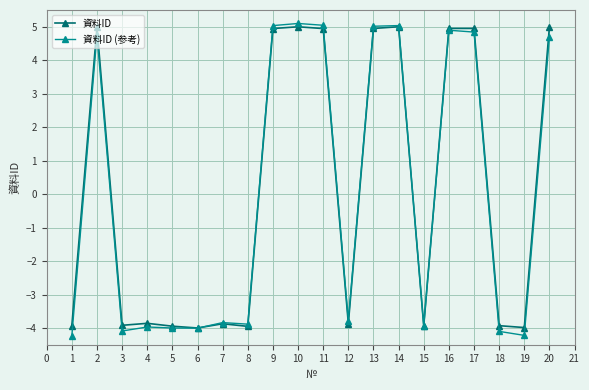

True or false: 資料ID (参考) has more than 2 interior local peaks.

True